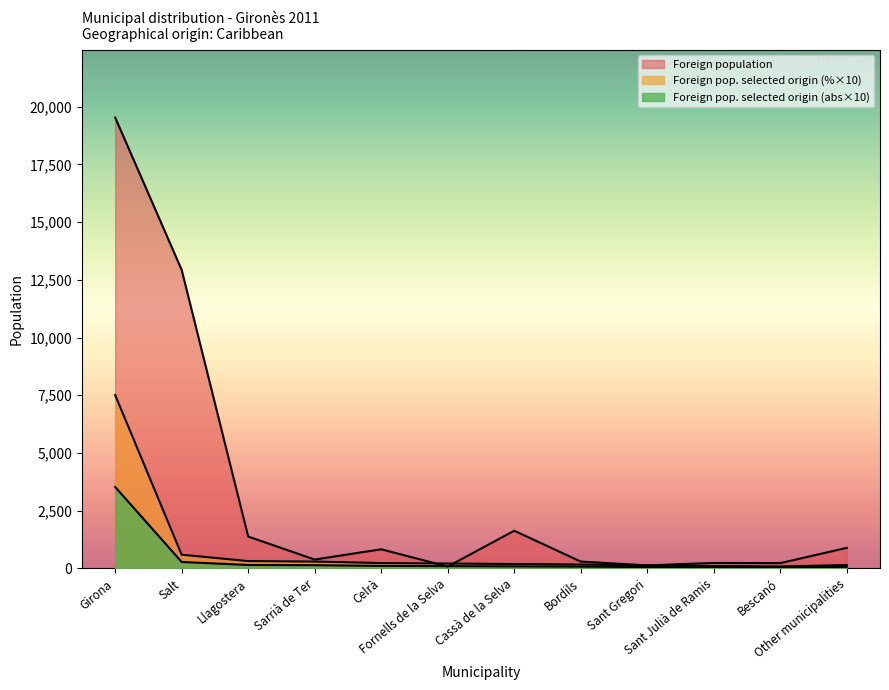

Reading left to right, extract all data points from this chart.

Foreign population: 19530	12930	1381	385	830	82	1633	299	131	239	230	892
Foreign pop. selected origin (abs): 3530	280	150	140	110	100	90	80	60	50	40	70
Foreign pop. selected origin (%): 7511	596	319	298	234	213	191	170	128	106	85	149